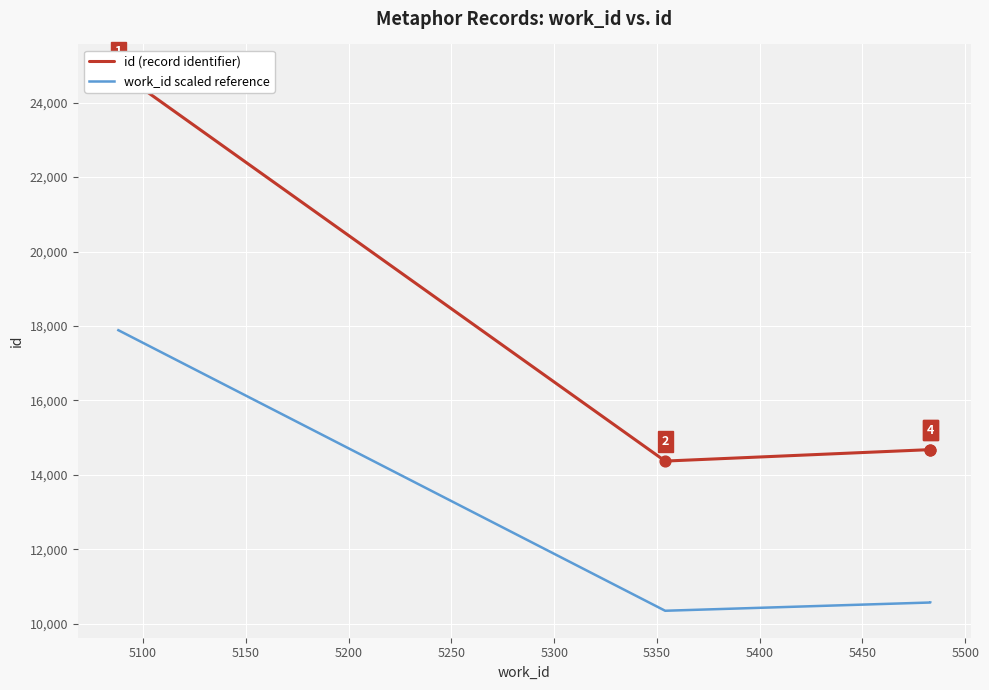

At how many categories does at least one series exceed 24772?

1